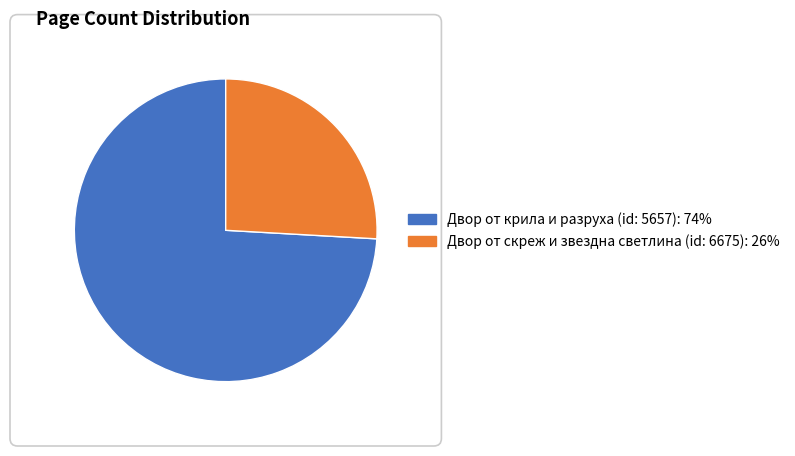

What is the ratio of the value at Двор от скреж и звездна светлина (id: 6675) to the value at Двор от крила и разруха (id: 5657)?

0.3